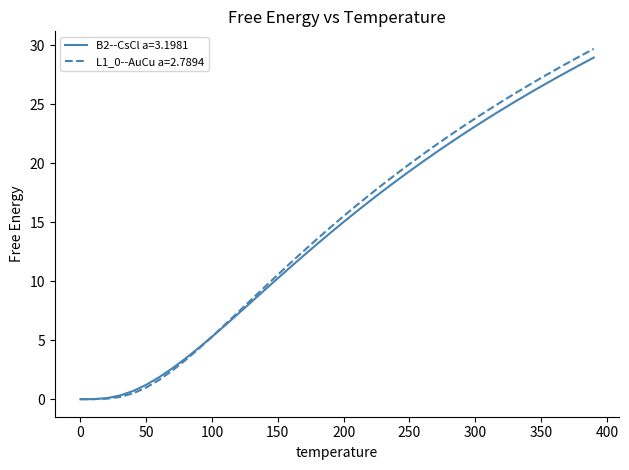

What is the maximum value for B2--CsCl a=3.1981?

28.9